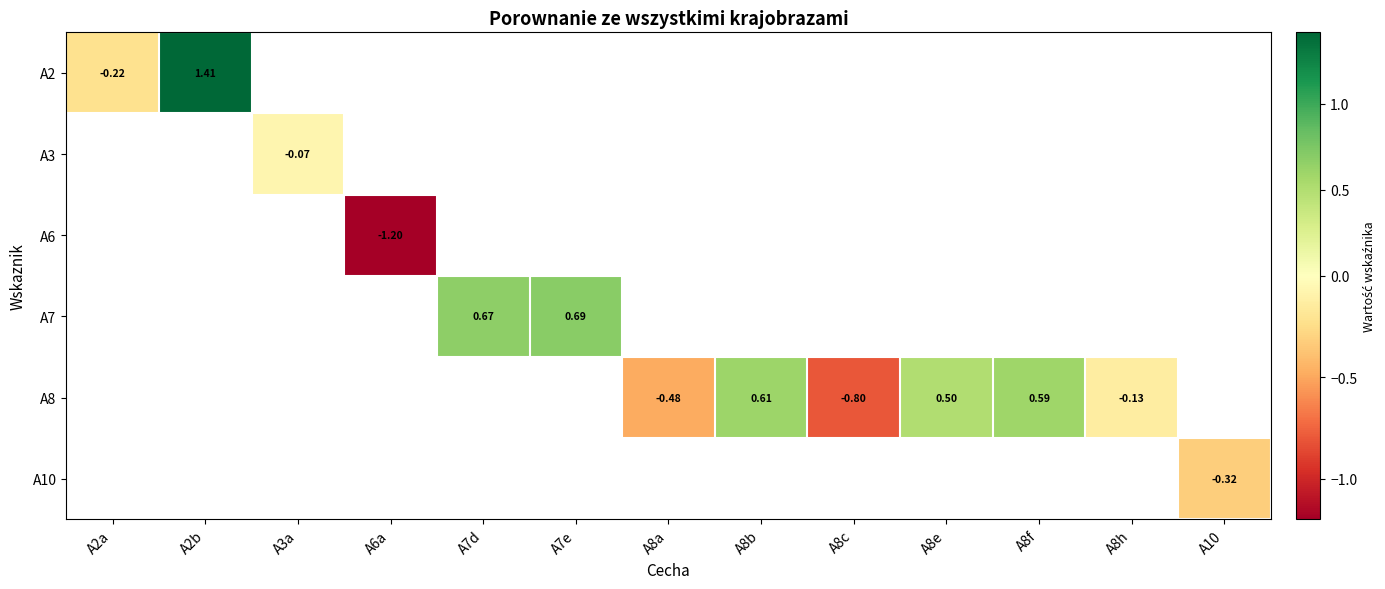

At which category does the chart reach its peak across all series?

A2b